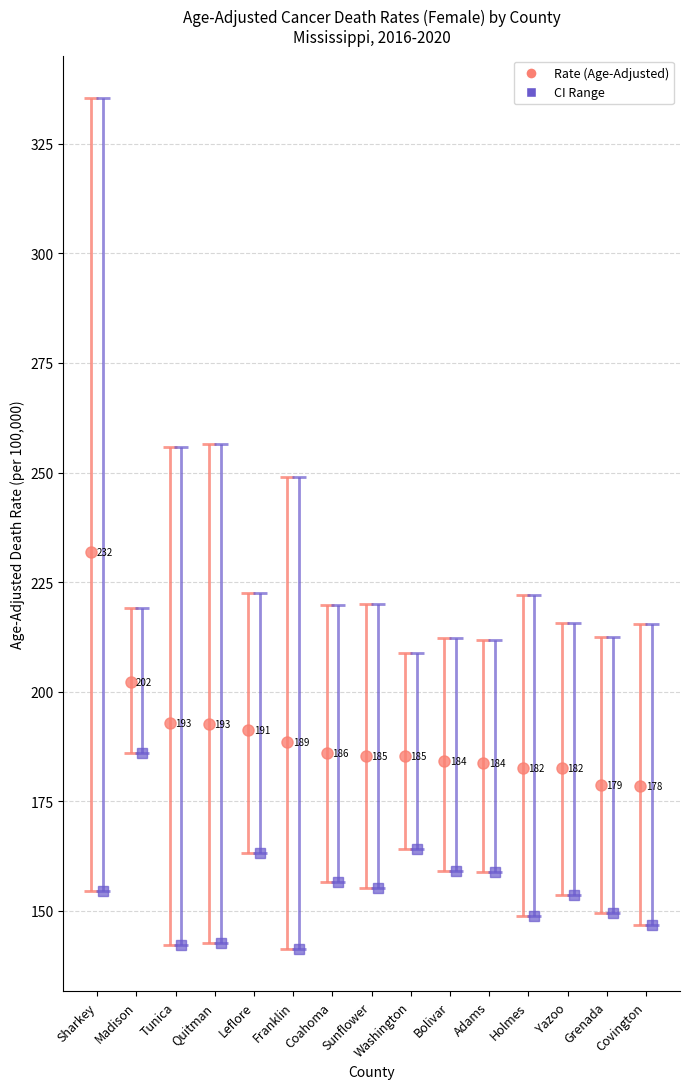

Read the Upper CI value at Franklin.

248.9